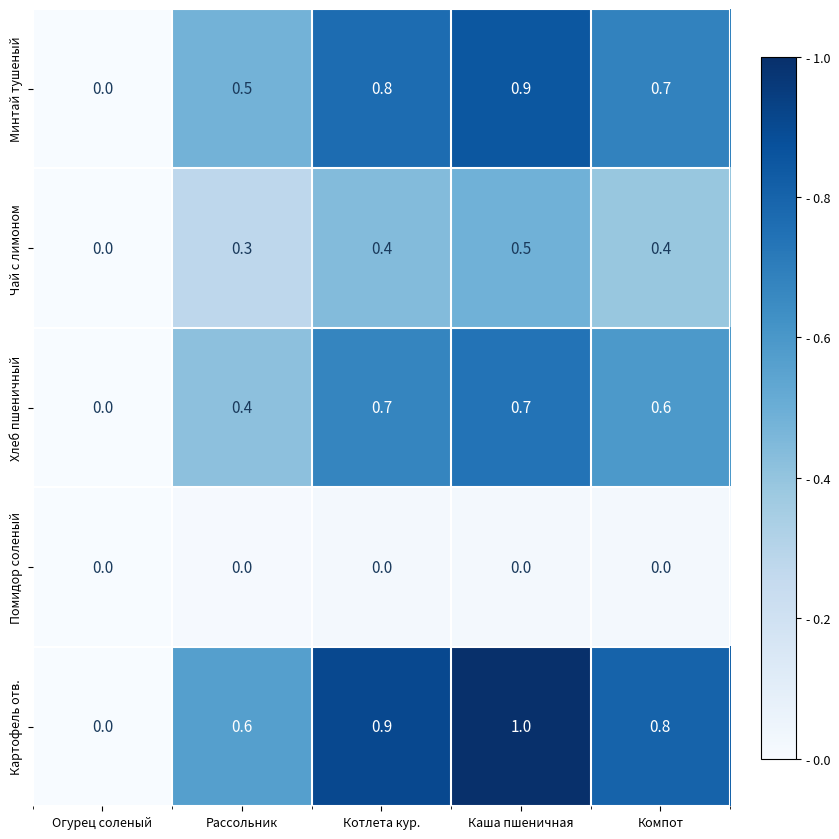

Reading left to right, extract all data points from this chart.

Минтай тушеный: Огурец соленый=0.0	Рассольник=0.5	Котлета кур.=0.8	Каша пшеничная=0.9	Компот=0.7
Чай с лимоном: Огурец соленый=0.0	Рассольник=0.3	Котлета кур.=0.4	Каша пшеничная=0.5	Компот=0.4
Хлеб пшеничный: Огурец соленый=0.0	Рассольник=0.4	Котлета кур.=0.7	Каша пшеничная=0.7	Компот=0.6
Помидор соленый: Огурец соленый=0.0	Рассольник=0.0	Котлета кур.=0.0	Каша пшеничная=0.0	Компот=0.0
Картофель отв.: Огурец соленый=0.0	Рассольник=0.6	Котлета кур.=0.9	Каша пшеничная=1.0	Компот=0.8